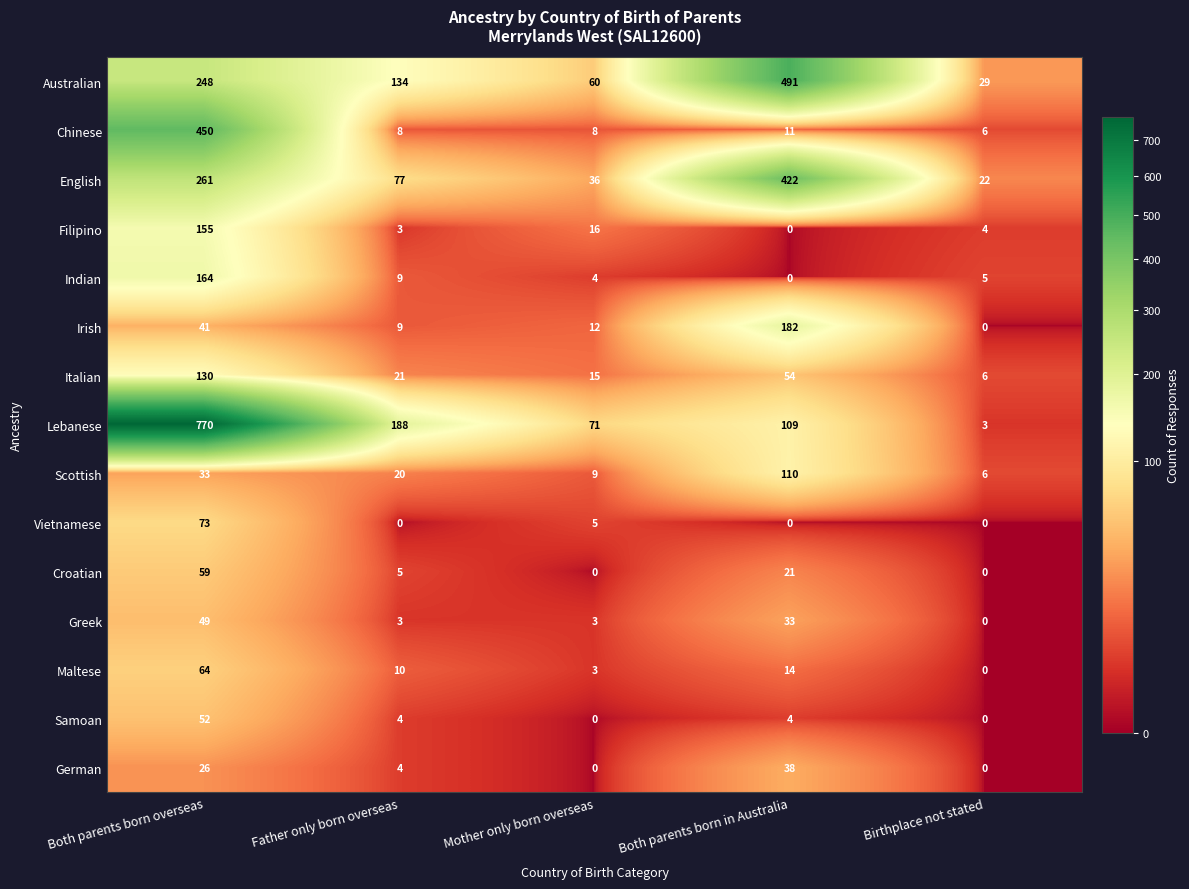

At which label is English closest to 222?

Both parents born overseas